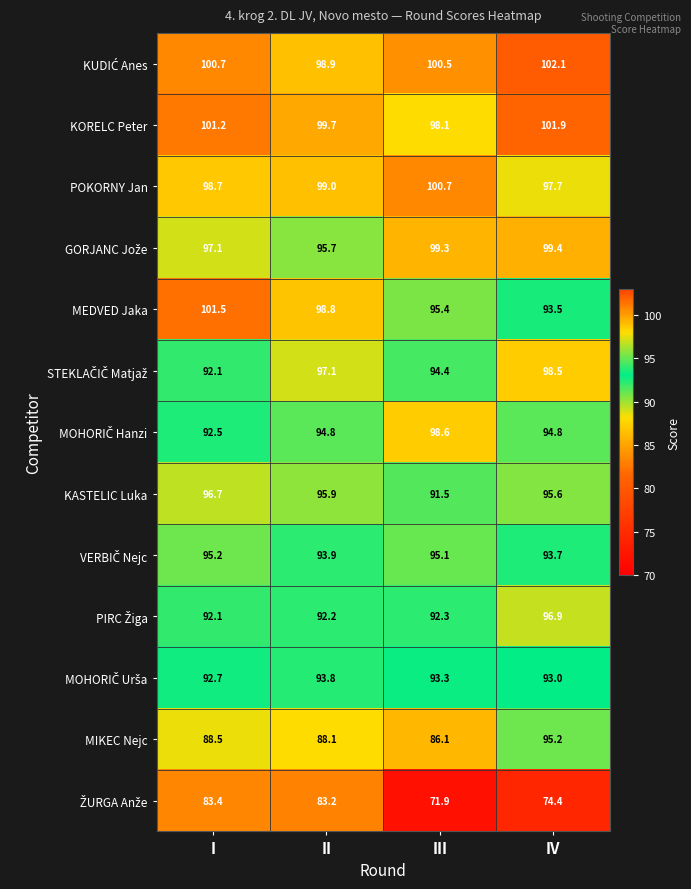

What is the spread (max minus min) of values at III?

28.8